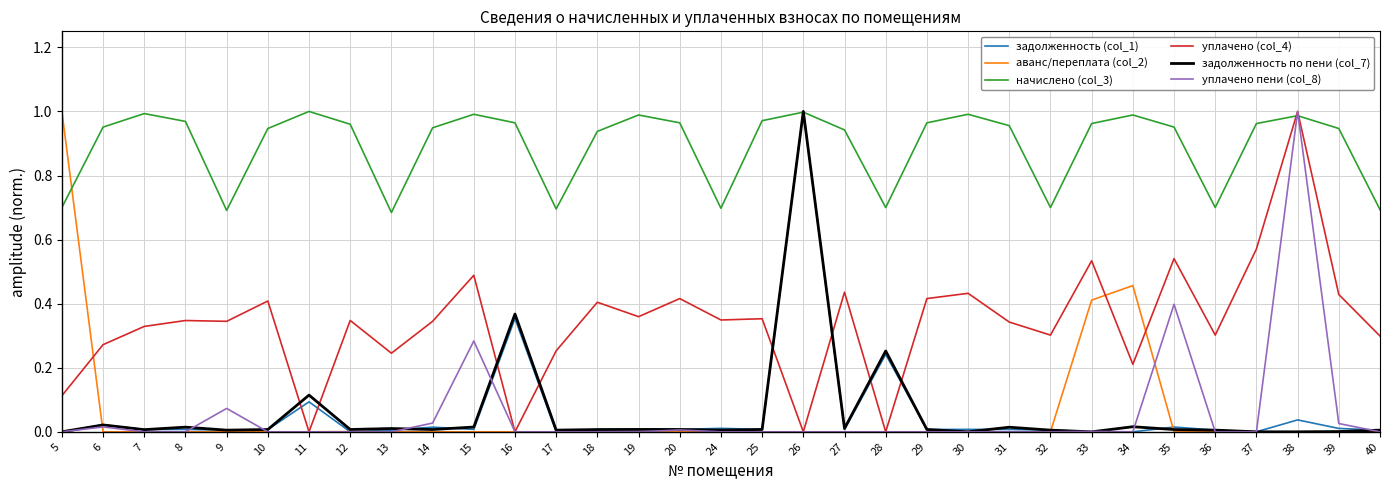

The начислено (col_3) series shows 1.0 at 12. True or false?

True